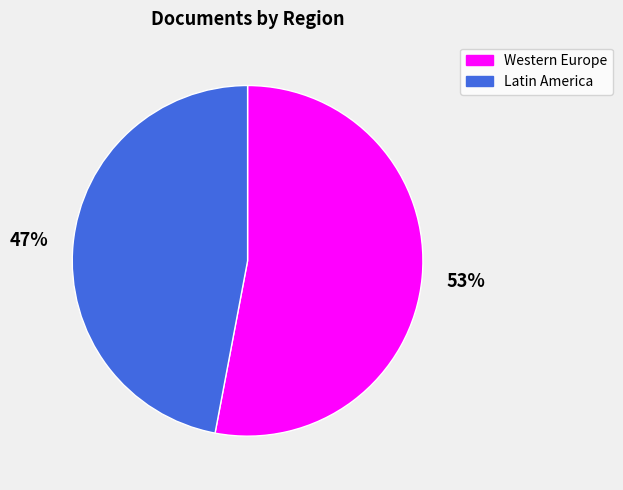

How many slices are in this pie chart?

2